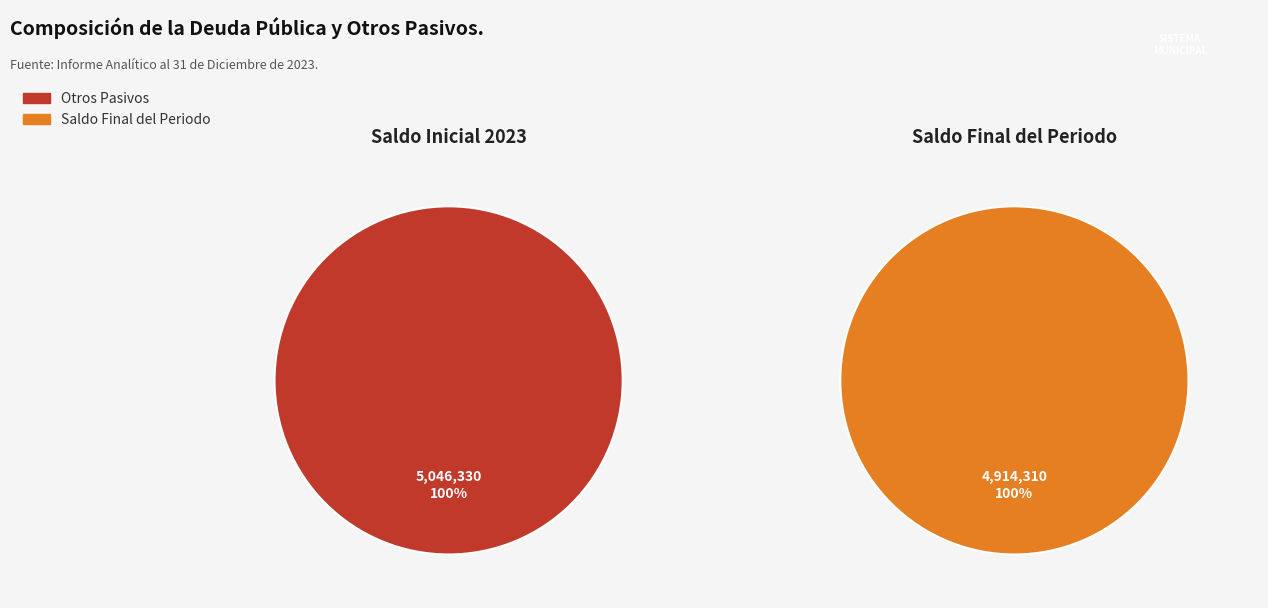

Does any single category account for the majority?

Yes